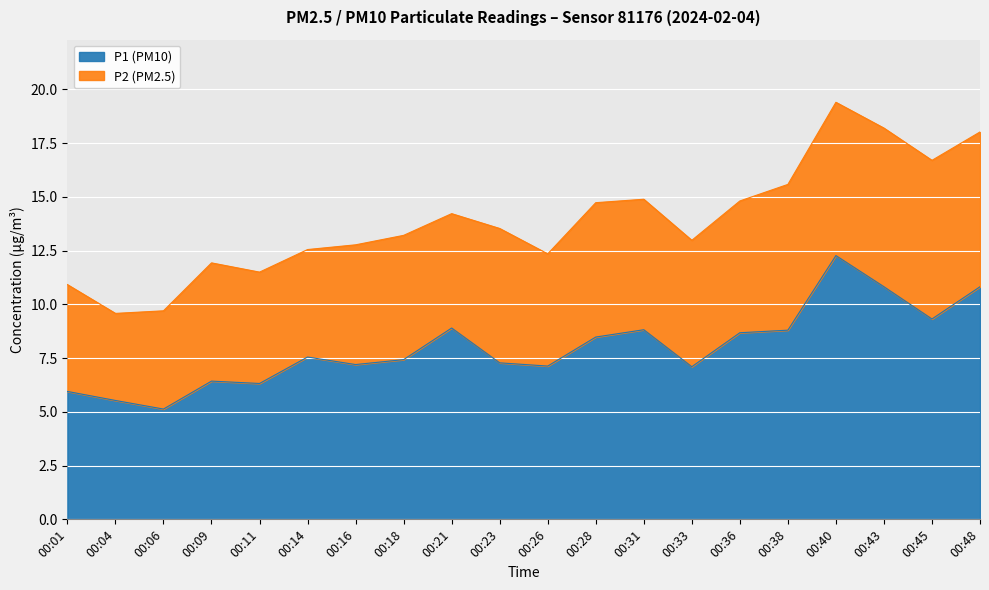

True or false: the data shows 6.4 at 00:09.

True